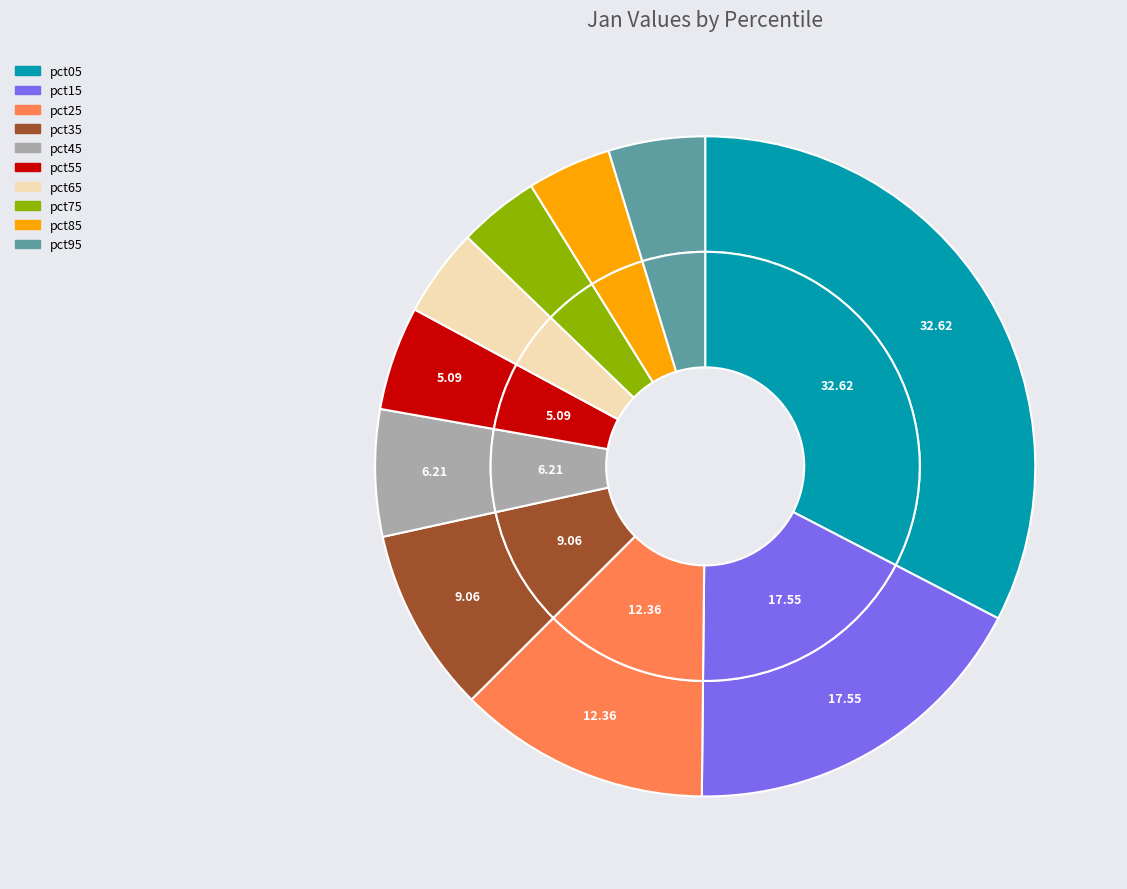

How many segments does this pie chart have?

10